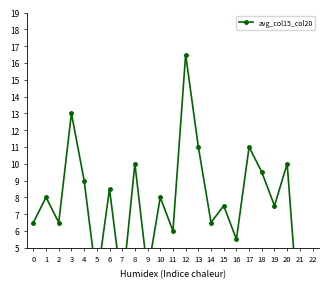

The chart shows a value of 2.1 at 18. True or false?

False